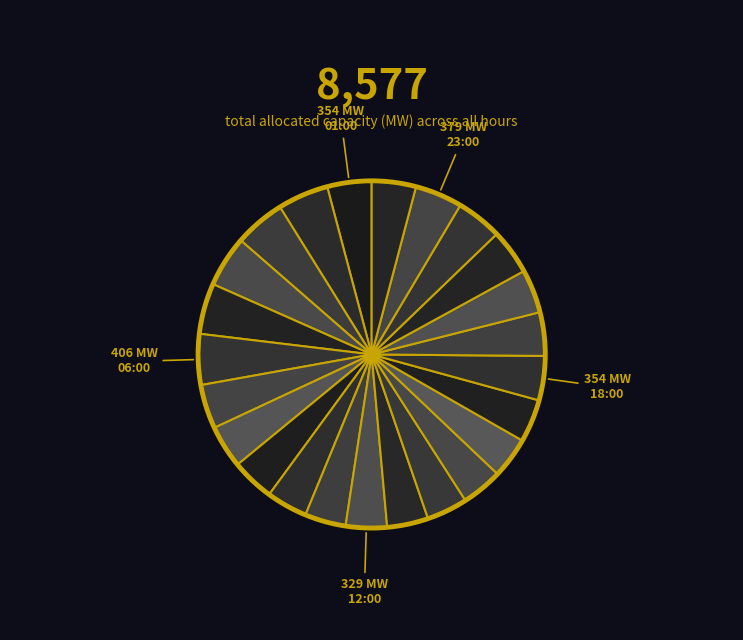

Does any single category account for the majority?

No